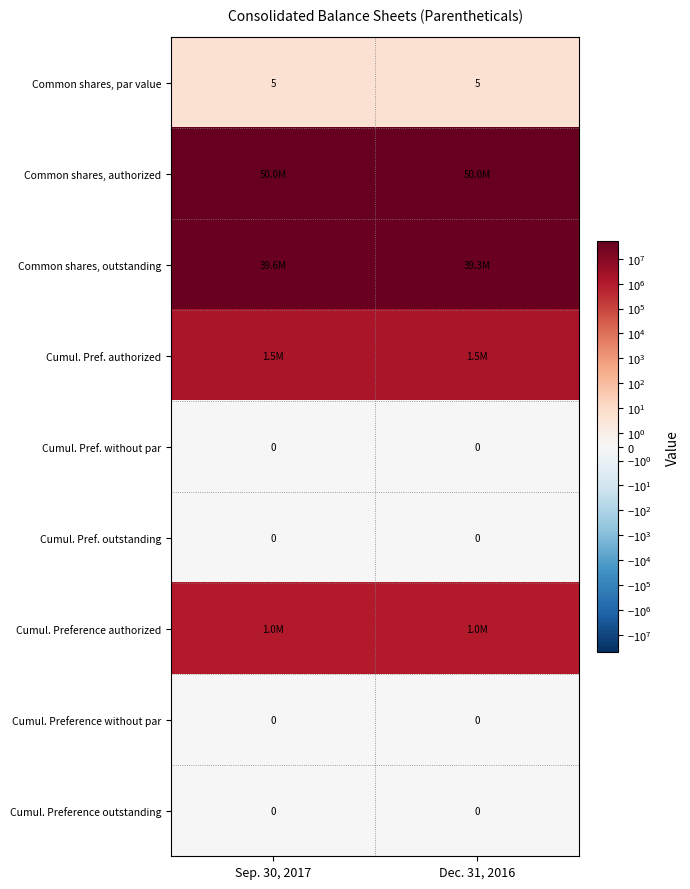

True or false: Cumul. Pref. without par has a value of 0 at Sep. 30, 2017.

True